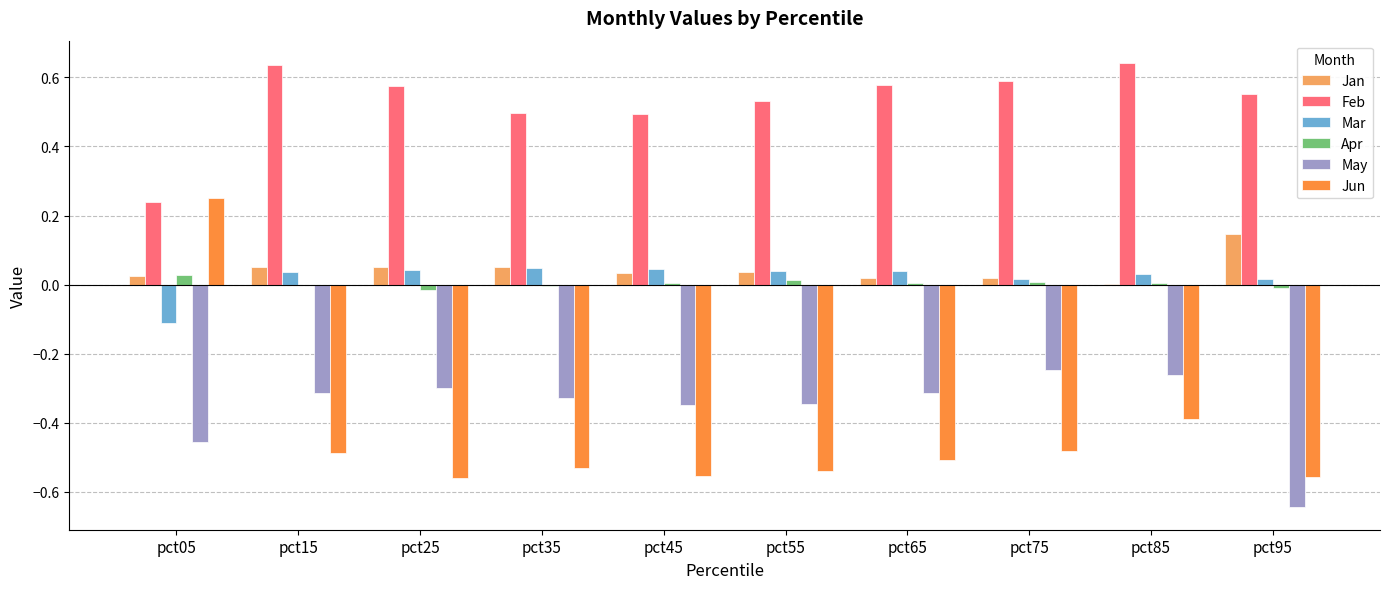

Between pct15 and pct45, which series saw the biggest shift?

Feb